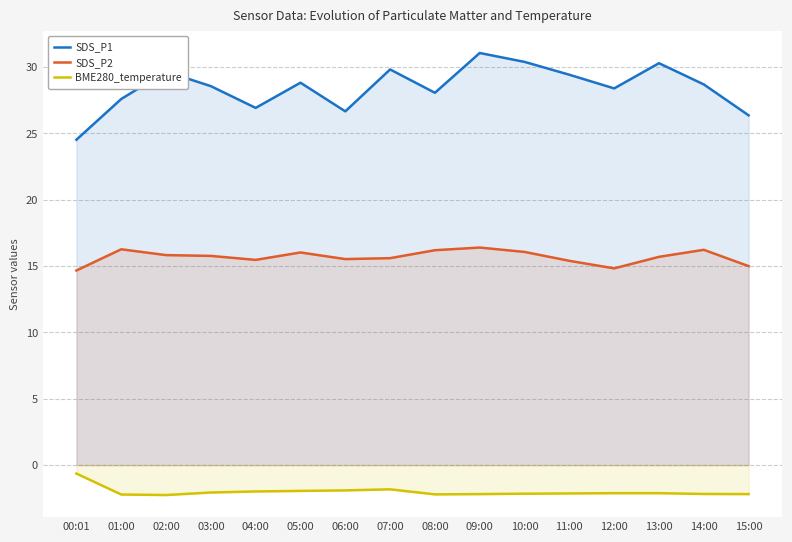

Reading right to left, what are all the values shown in this chart?

SDS_P1: 26.4	28.7	30.3	28.4	29.4	30.4	31.1	28.1	29.8	26.7	28.8	26.9	28.6	29.7	27.6	24.5
SDS_P2: 15.0	16.2	15.7	14.8	15.4	16.1	16.4	16.2	15.6	15.5	16.0	15.5	15.8	15.8	16.3	14.7
BME280_temperature: -2.2	-2.2	-2.1	-2.1	-2.1	-2.2	-2.2	-2.2	-1.8	-1.9	-1.9	-2.0	-2.1	-2.3	-2.2	-0.6